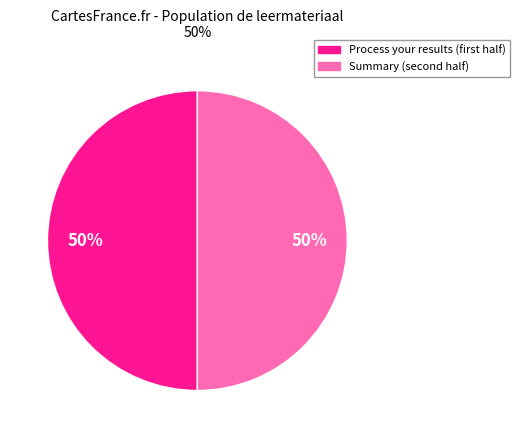

To the nearest percent, what is the average slice percentage?

50%